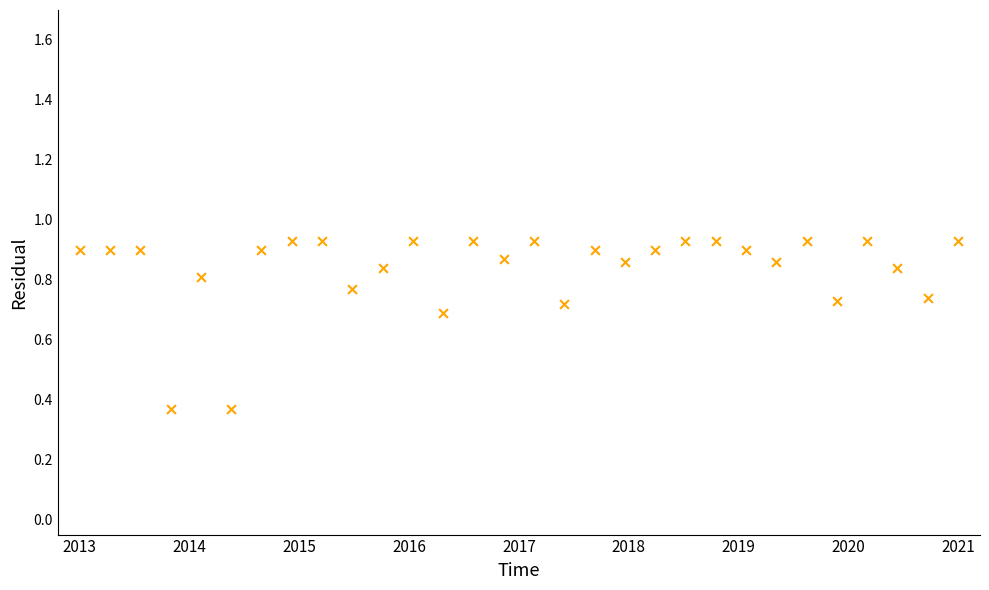

What is the range of Y values (max minus min)?

0.6